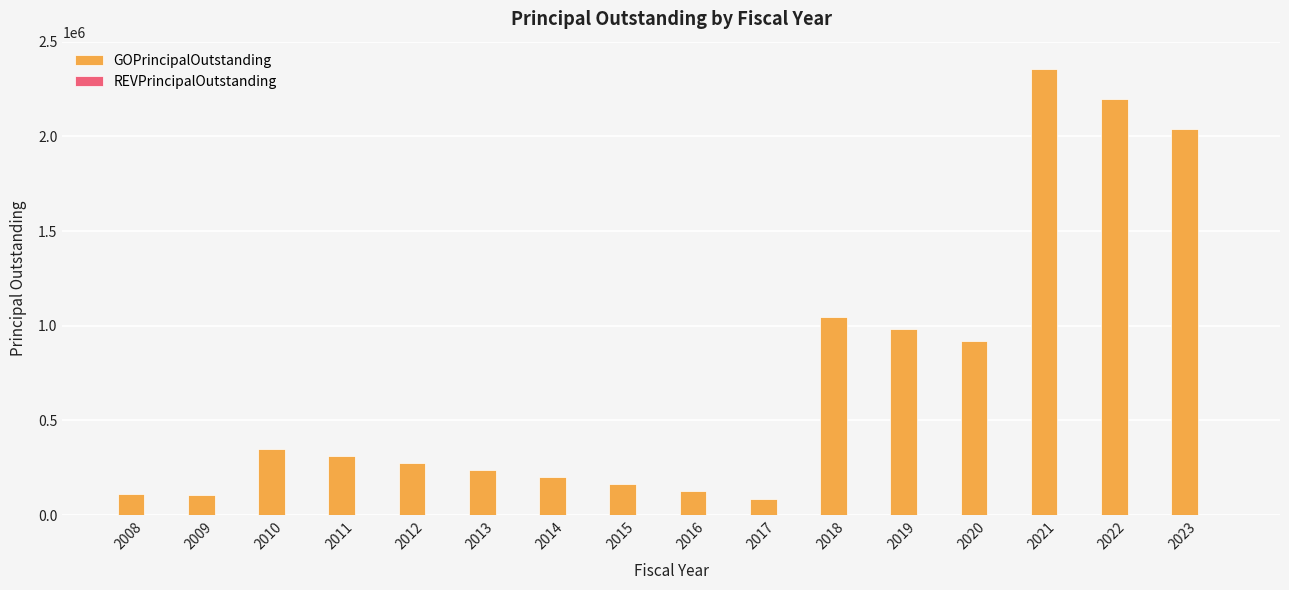

What is the greatest value displayed?

2353916.2